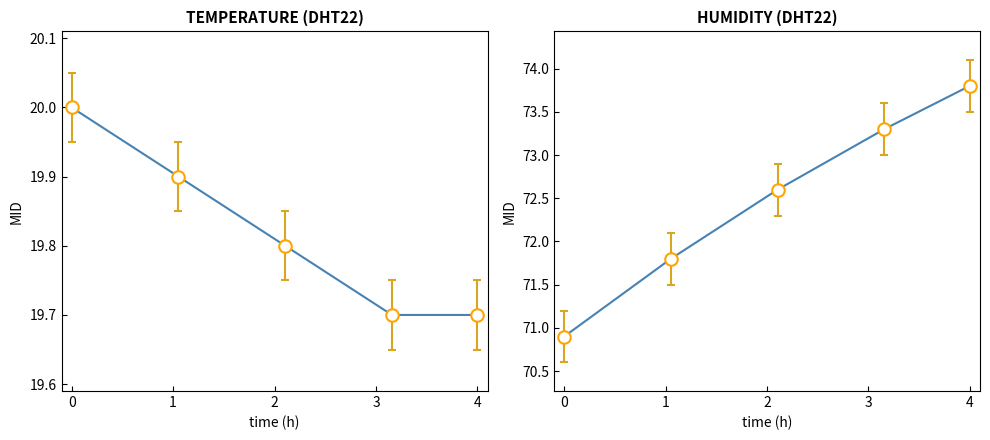

At which category is the sum across all series the highest?

4